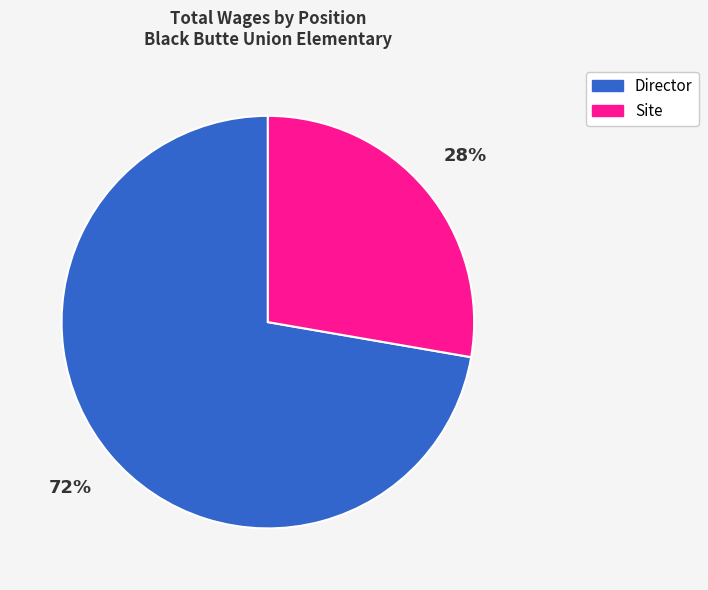

Is there any slice that represents more than half of the pie?

Yes